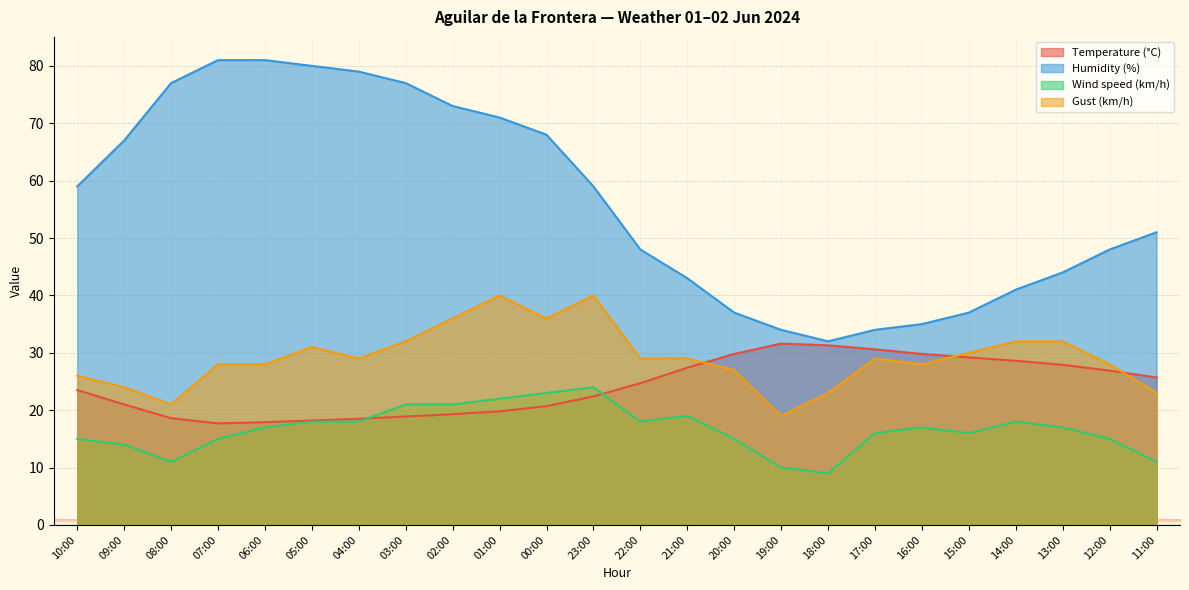

At which label does Temperature (°C) first exceed 24?

22:00